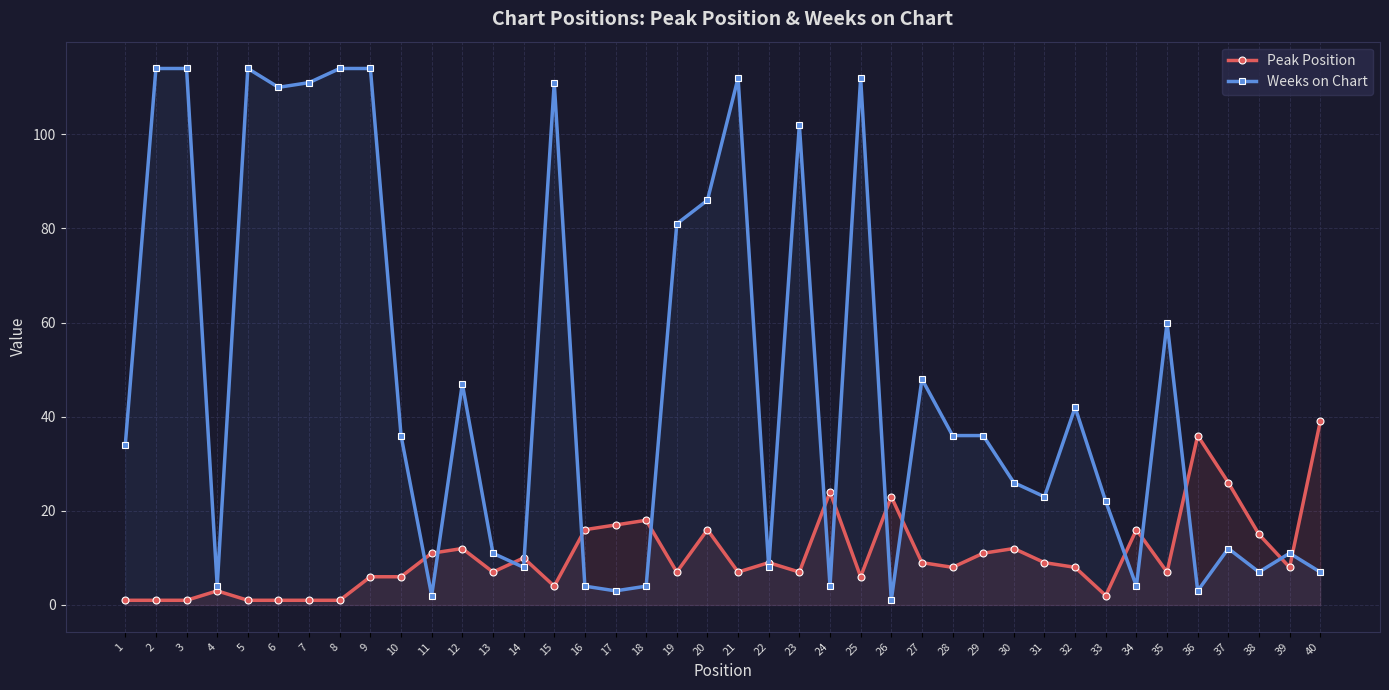

At which label is Peak Position closest to 20?

18